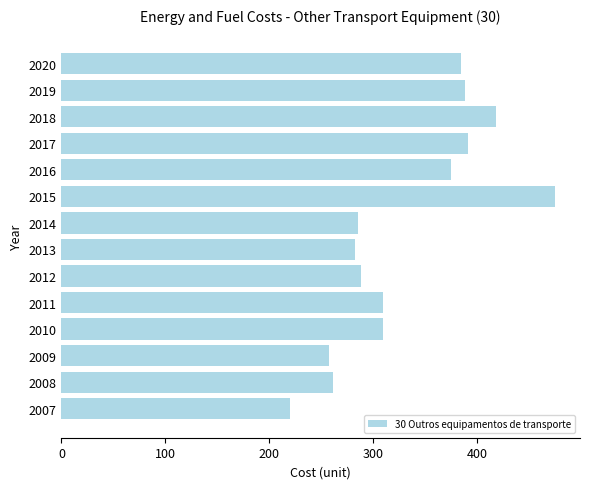

At which category does the chart reach its peak across all series?

2015